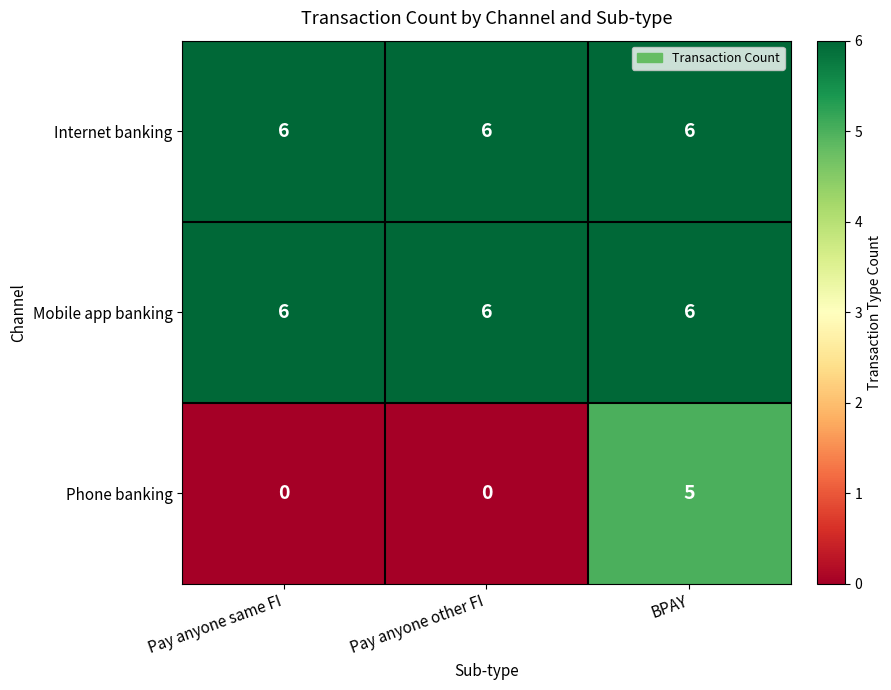

Which series has the largest range (max minus min)?

Phone banking